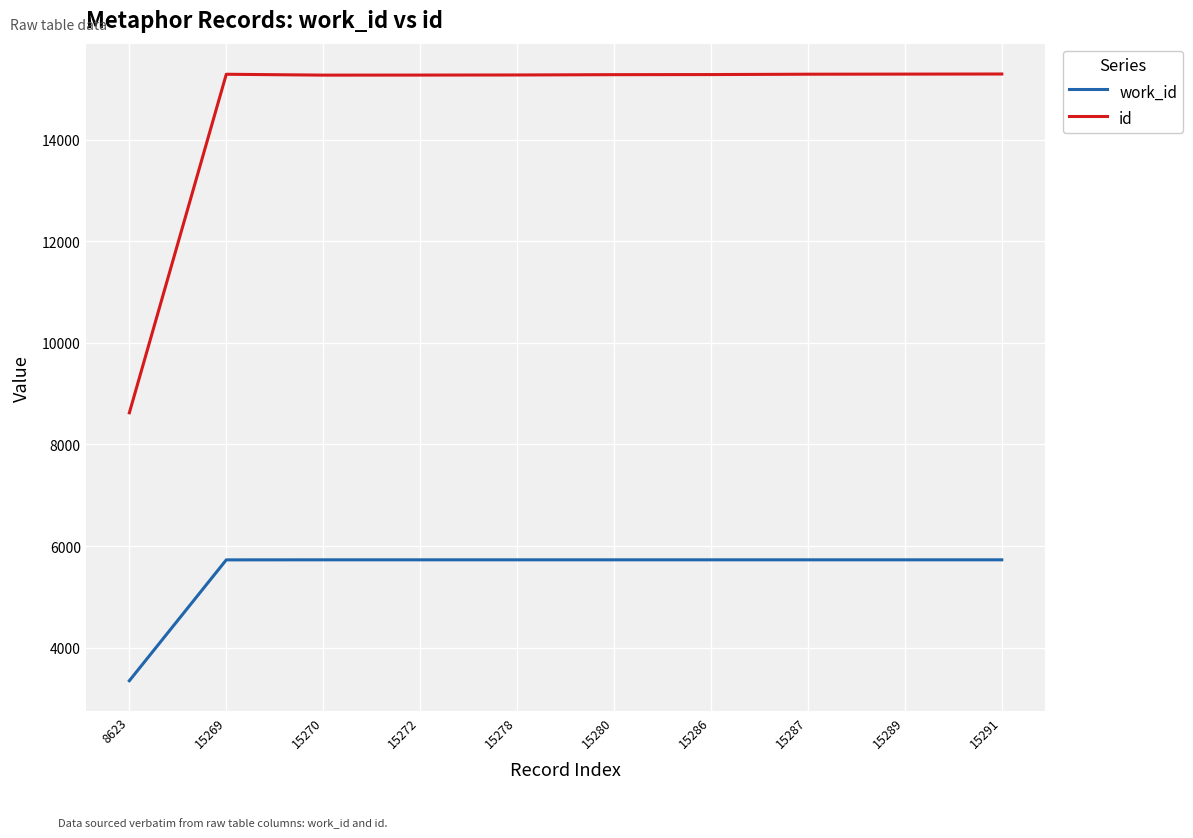

How many distinct data groups are displayed?

2